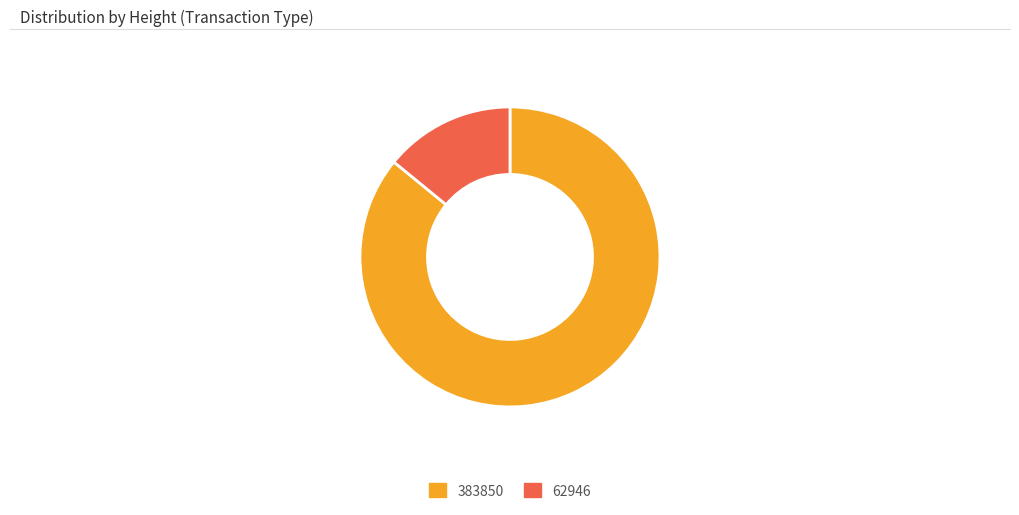

Which has a higher value, 62946 or 383850?

383850